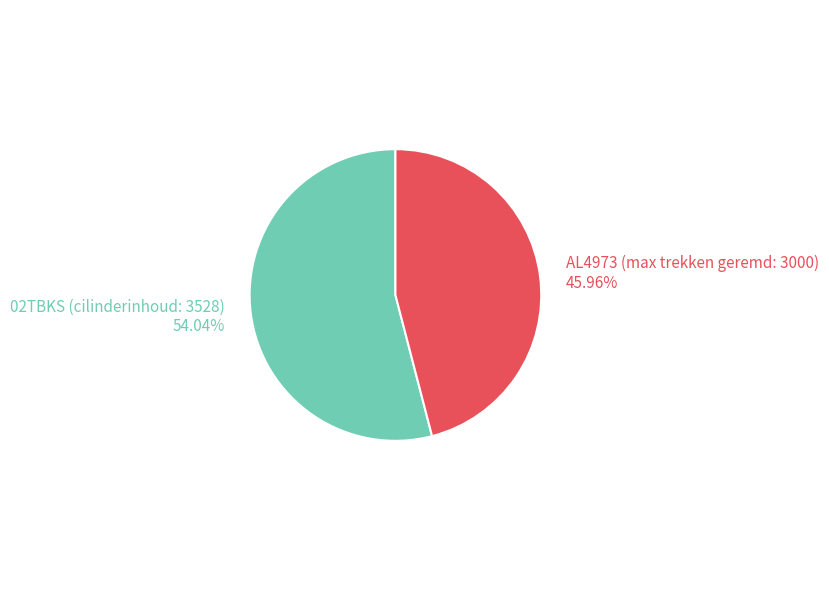

To the nearest percent, what is the combined percentage of AL4973 (max trekken geremd: 3000) and 02TBKS (cilinderinhoud: 3528)?

100%